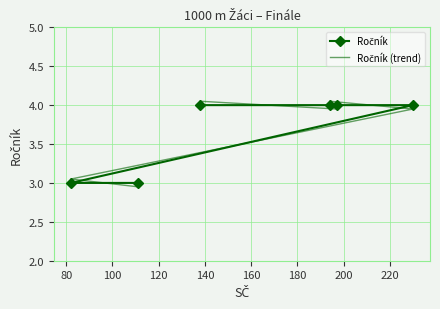

Rank the series at 80 from lowest to highest value.

Ročník, Ročník (trend)